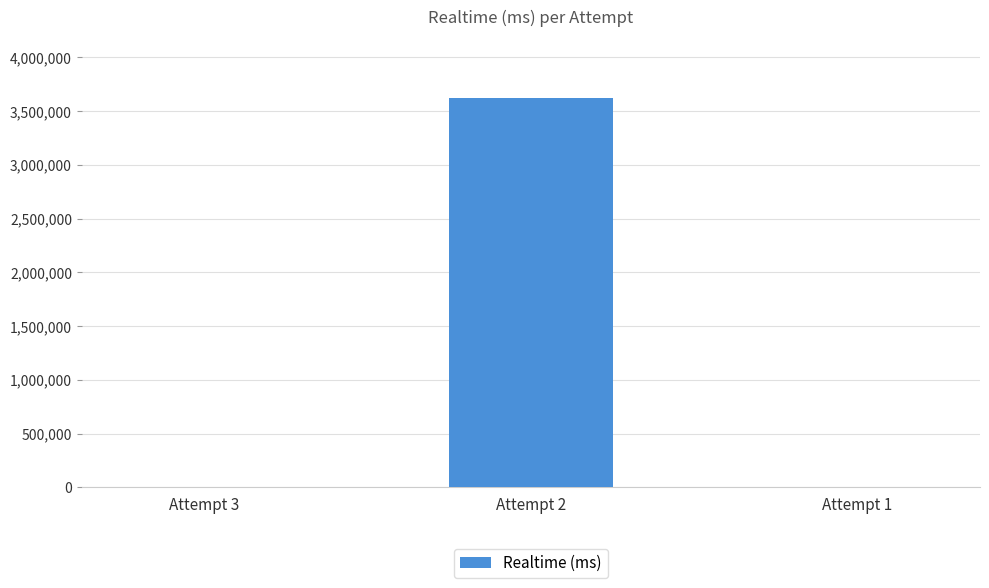

Which label corresponds to the largest value in the chart?

Attempt 2